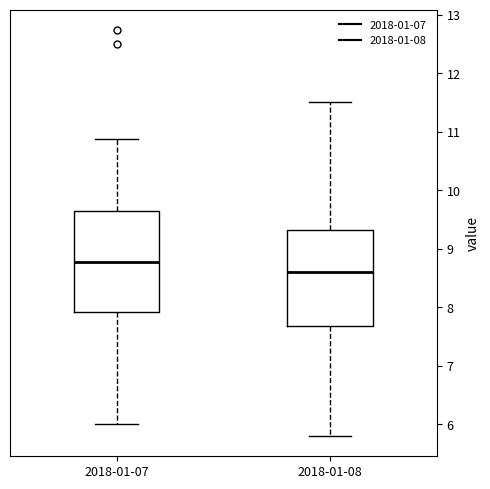

Where does the median line of the box for 2018-01-07 sit on the y-axis? The values are not printed on the chart, so give them approximately, as read against the axis.

8.8